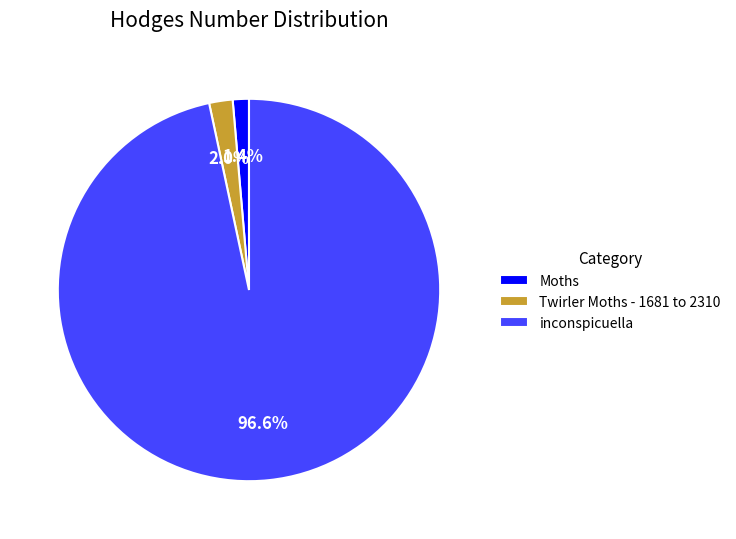

Between inconspicuella and Twirler Moths - 1681 to 2310, which is larger?

inconspicuella